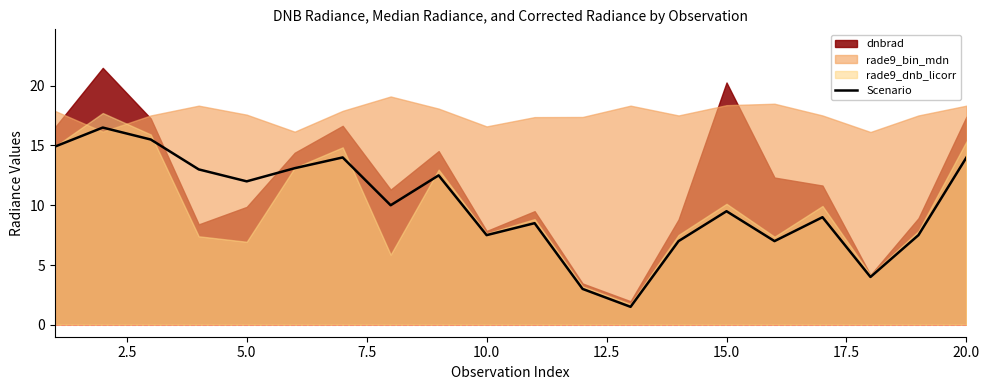

What is the value of the 15th point from the left?

9.5